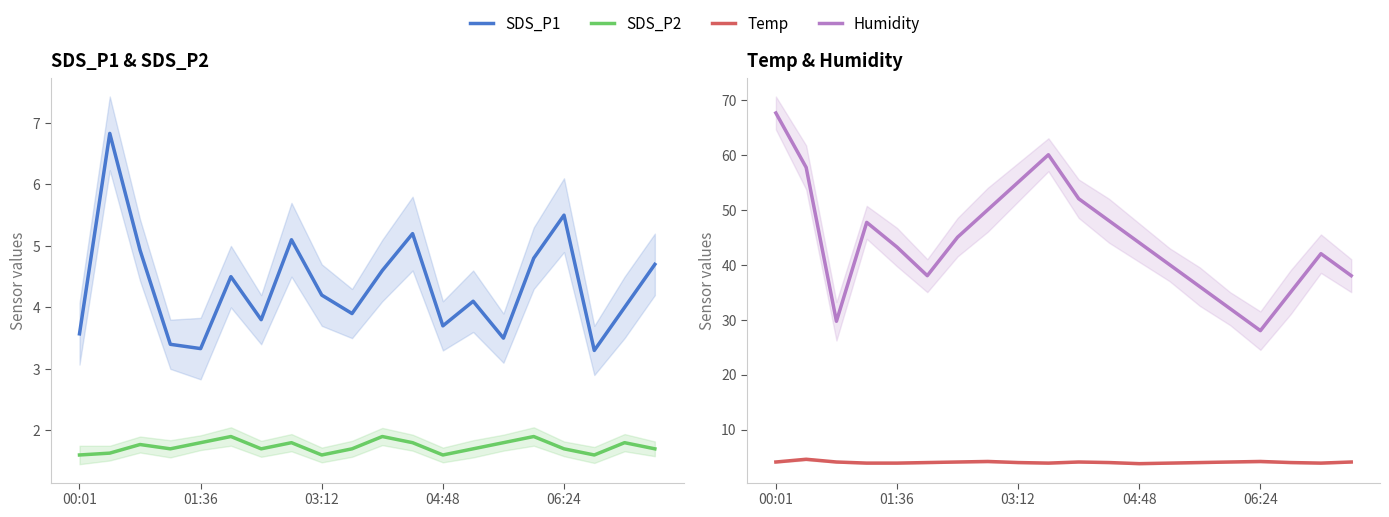

At how many categories does at least one series exceed 30?

18